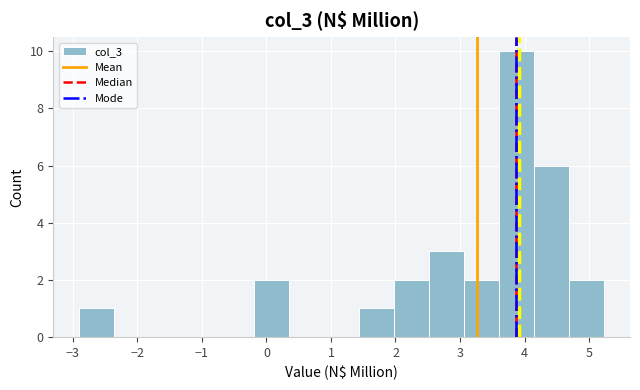

Over which range of the x-axis is the bar tallest?

3.6 to 4.1